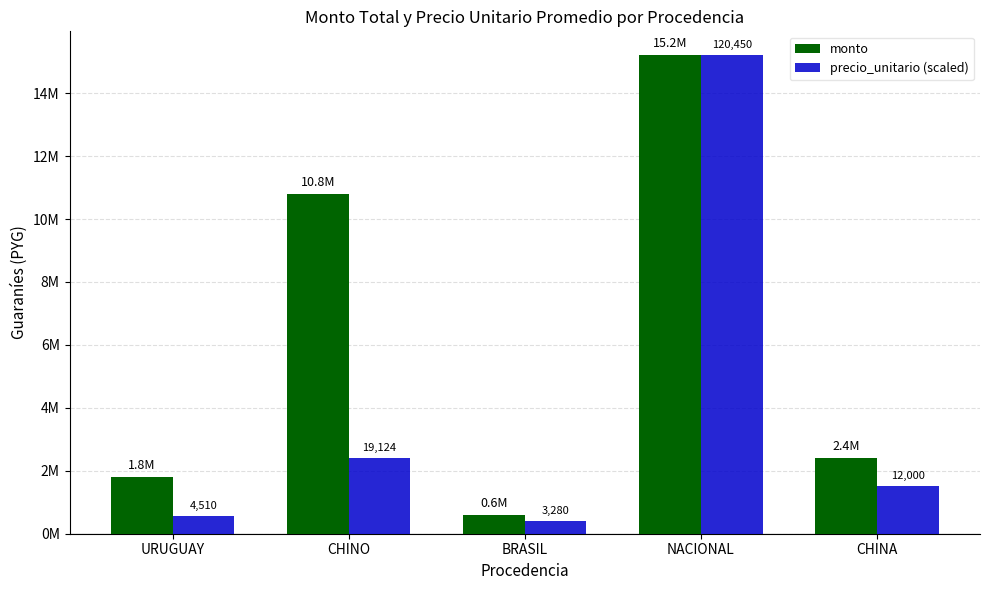

Where is monto nearest to the value 7897400?

CHINO